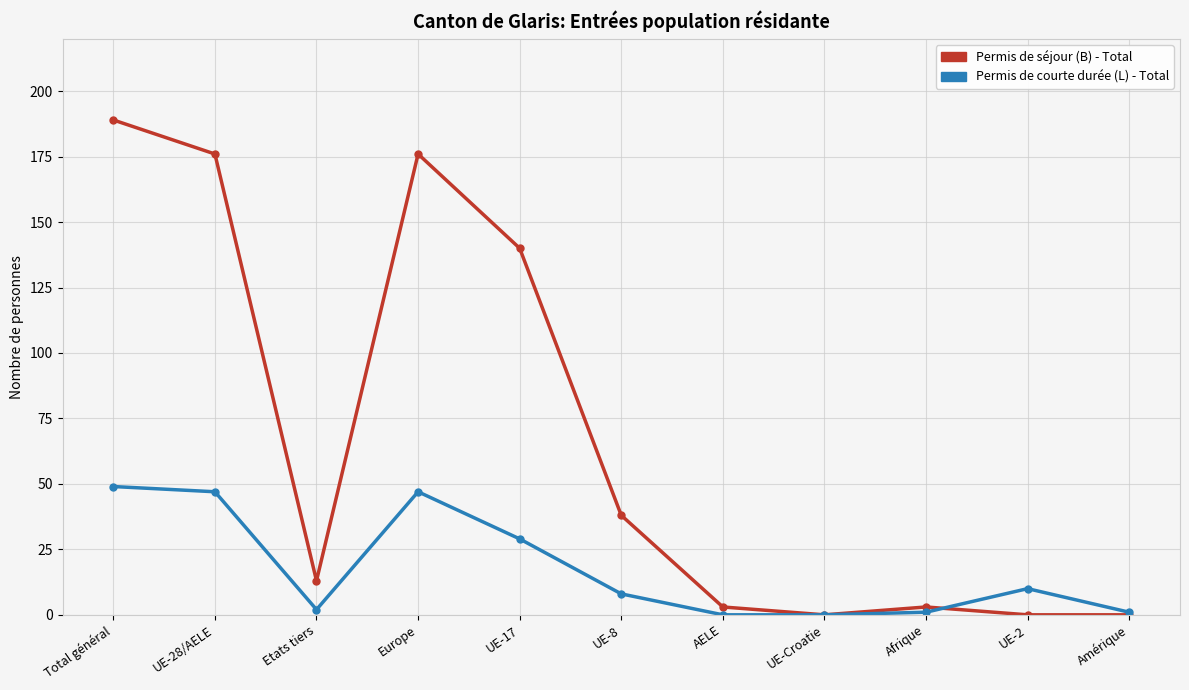

What is the sum of the Permis de séjour (B) - Total values at Total général and AELE?

192